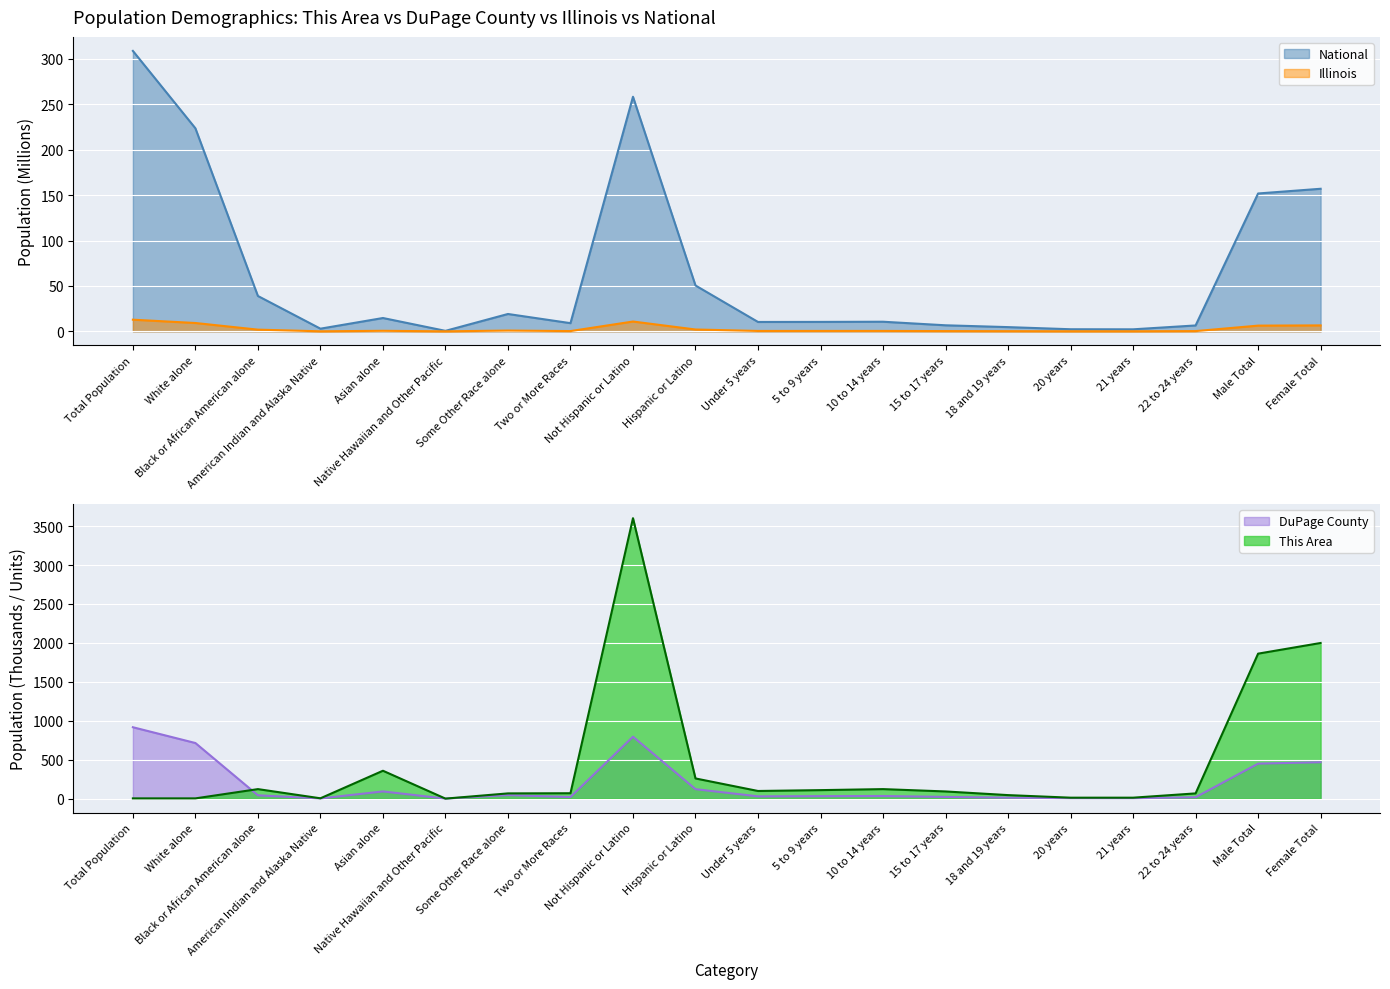

What is the label of the 10th point from the right?

Under 5 years